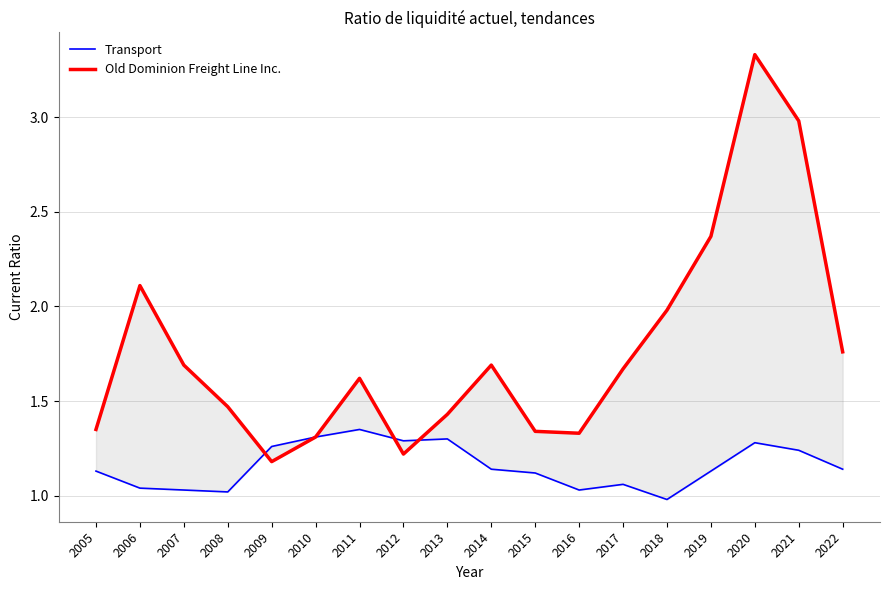

What is the maximum value for Old Dominion Freight Line Inc.?

3.3